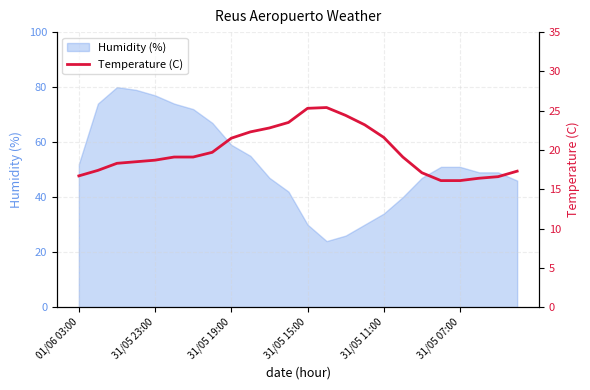

What is the maximum value for Humidity (%)?

80